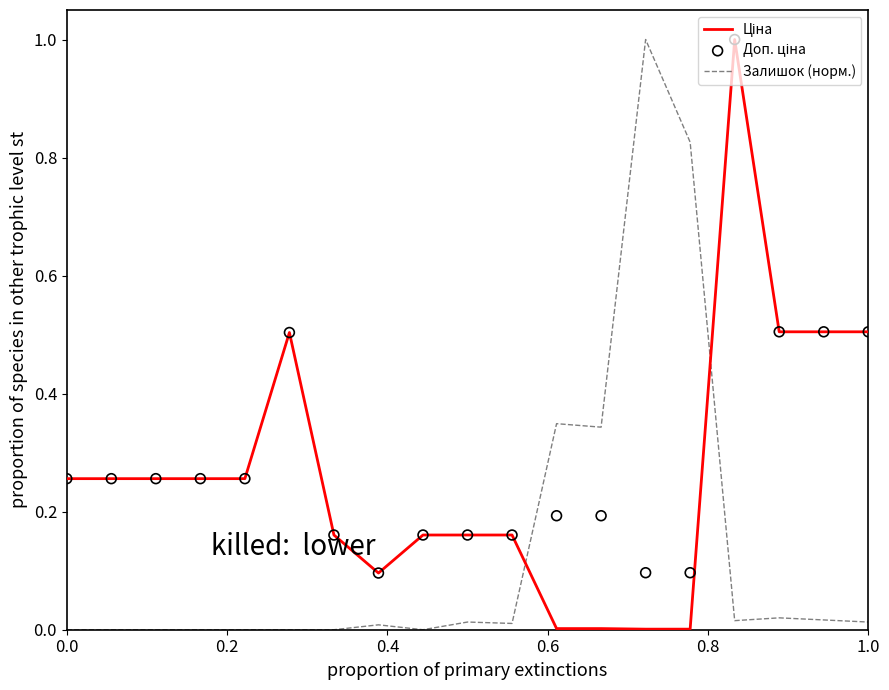

Which series reaches the minimum Y coordinate?

Залишок (норм.)